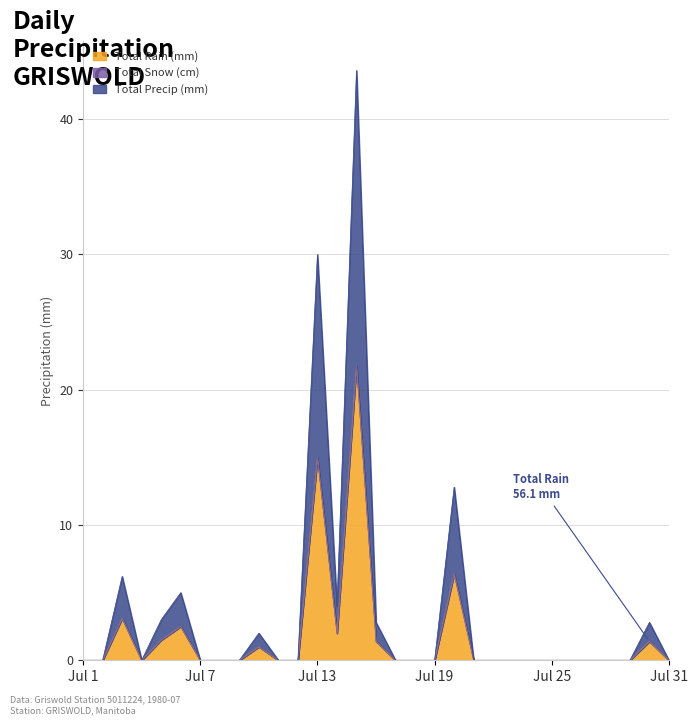

True or false: Total Rain (mm) and Total Precip (mm) cross at least once.

False